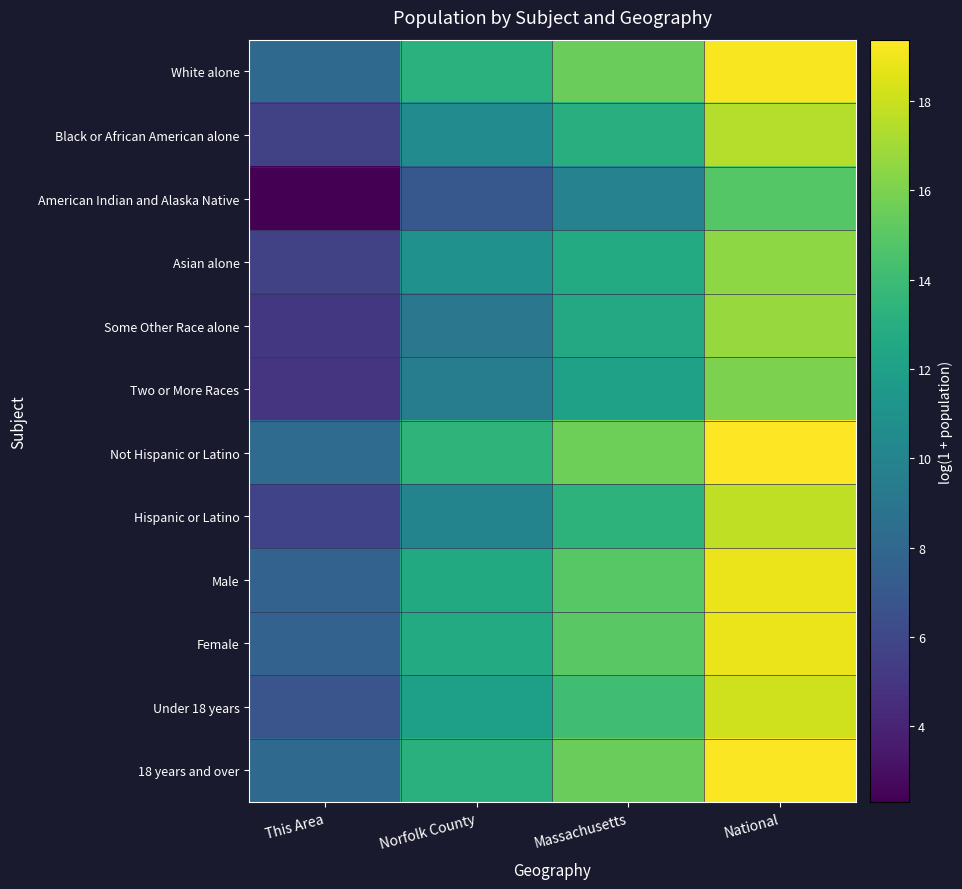

Which series has the widest spread of values?

American Indian and Alaska Native